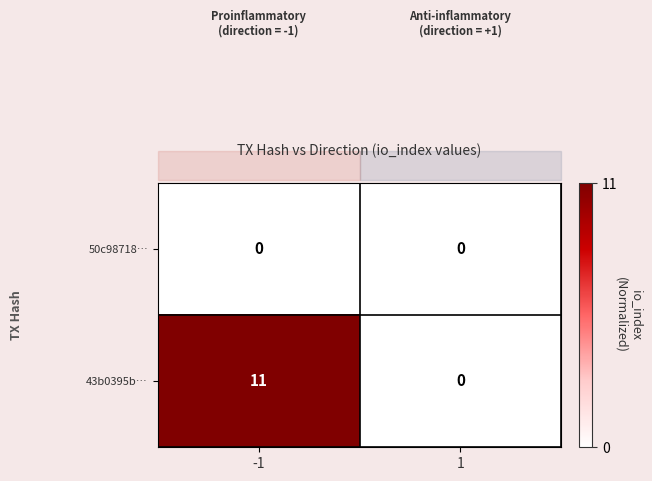

Which series has the largest range (max minus min)?

43b0395b…